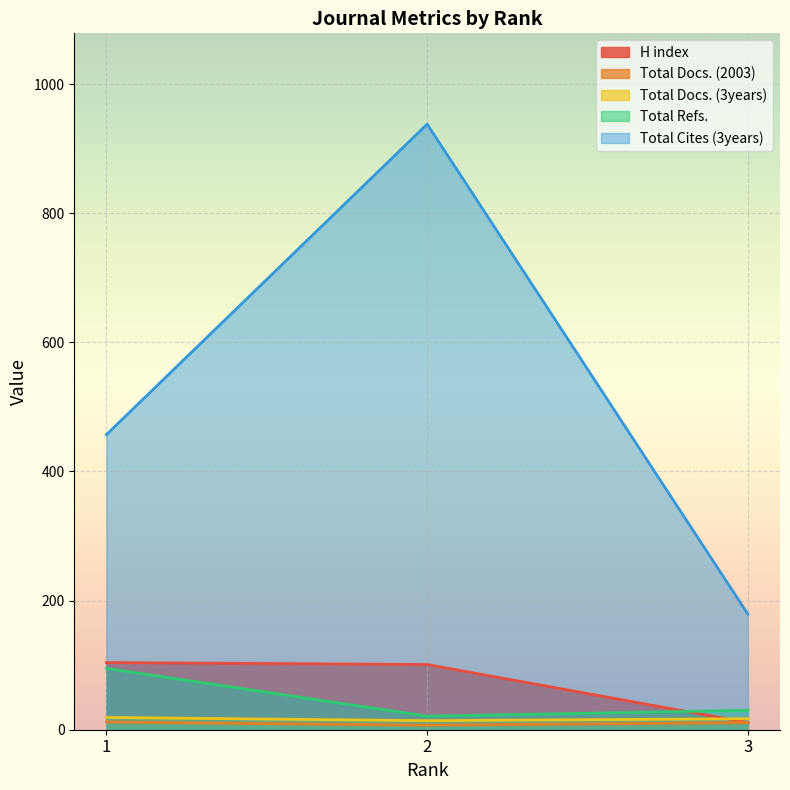

Reading left to right, extract all data points from this chart.

H index: 1=104	2=101	3=11
Total Docs. (2003): 1=12	2=7	3=11
Total Docs. (3years): 1=19	2=14	3=17
Total Refs.: 1=95	2=21	3=30
Total Cites (3years): 1=457	2=938	3=179